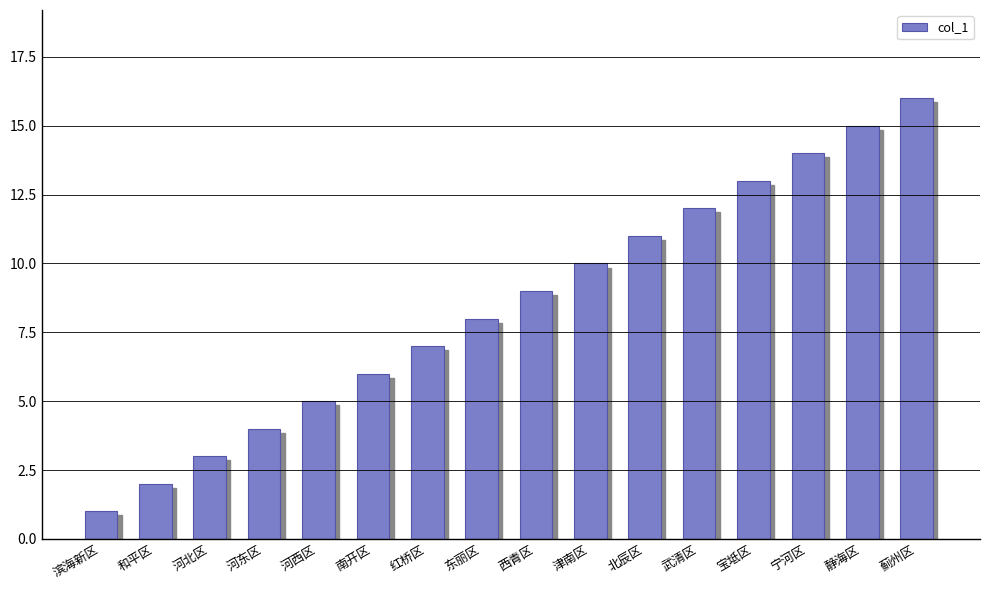

Which has a higher value, 宝坻区 or 河北区?

宝坻区